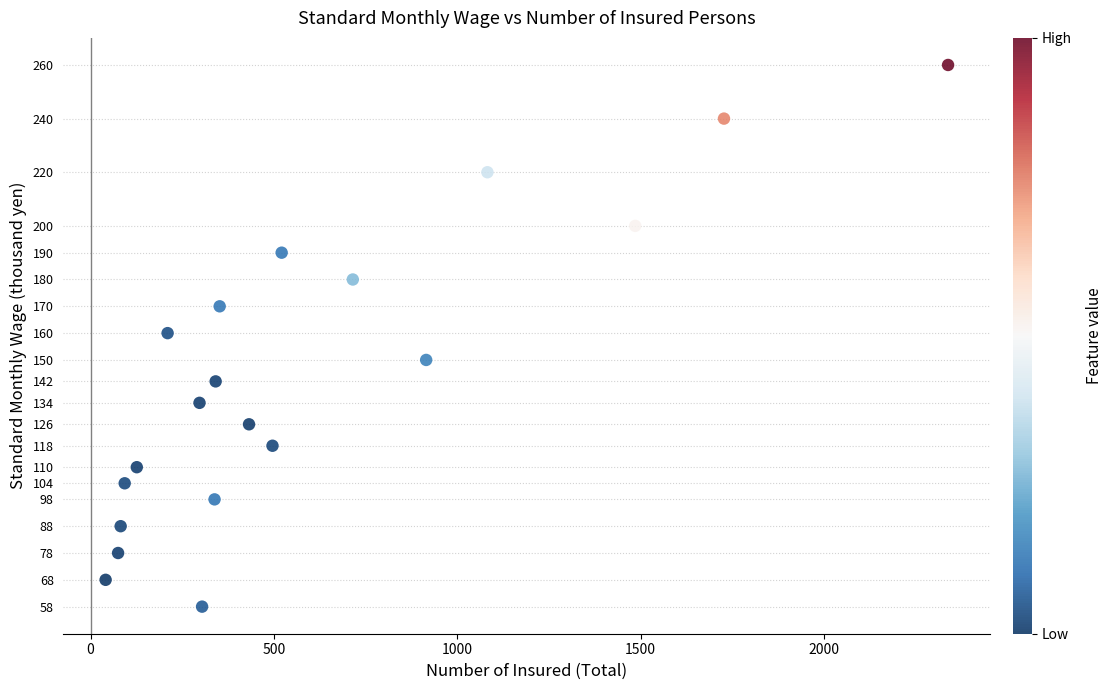

What is the range of X values (max minus min)?

2297